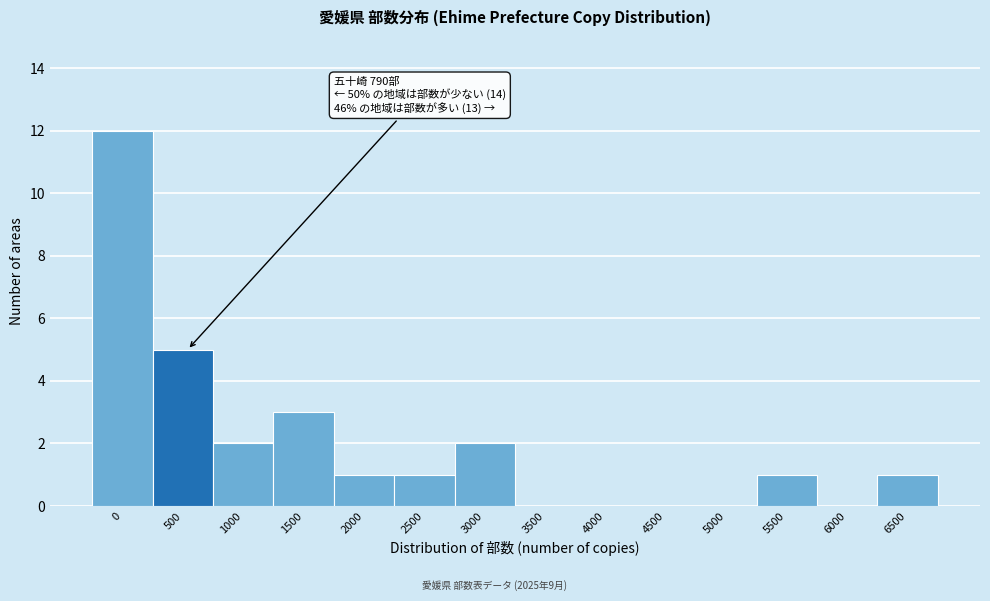

Reading left to right, what are all the values shown in this chart?

0=12	500=5	1000=2	1500=3	2000=1	2500=1	3000=2	3500=0	4000=0	4500=0	5000=0	5500=1	6000=0	6500=1